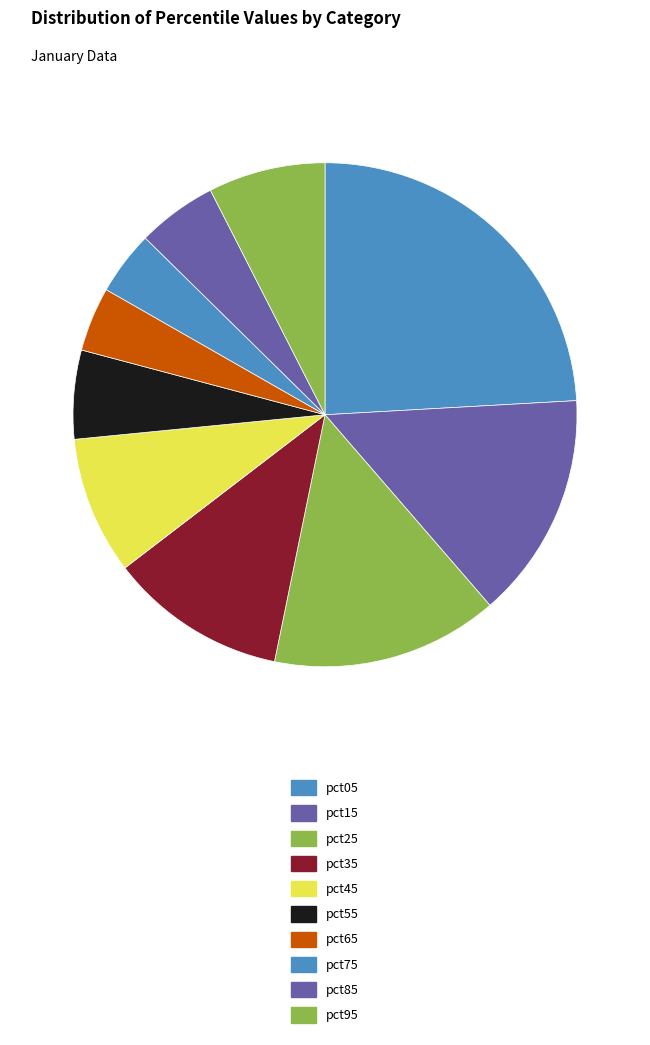

Is it true that pct05 is 24% of the pie?

True